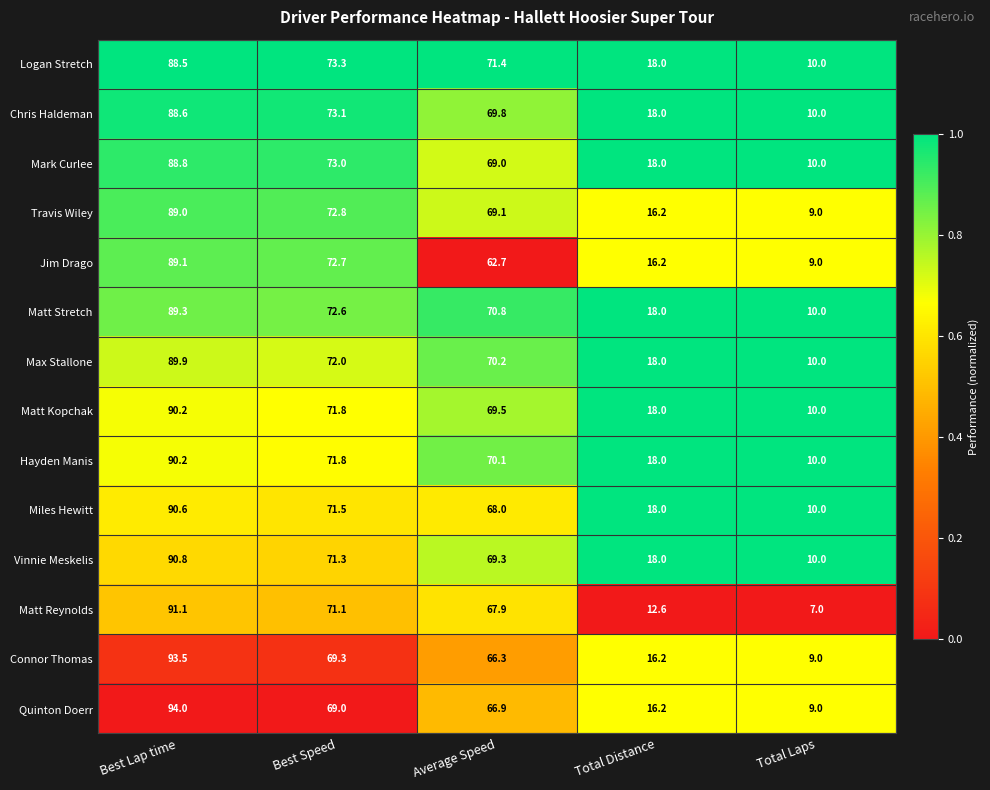

Which category has the lowest value across all series?

Total Laps